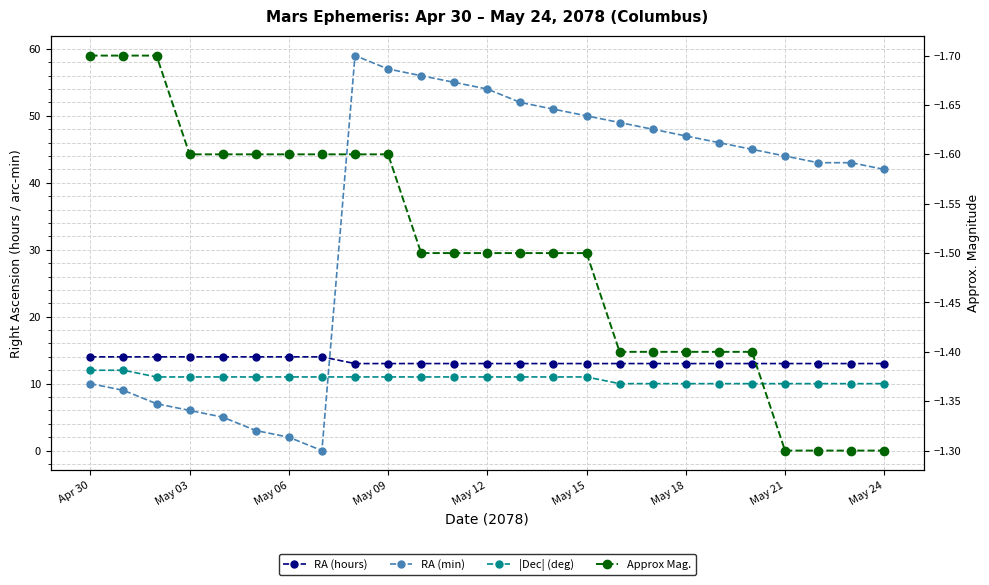

Rank the series at 13 from highest to lowest value.

RA (min), RA (hours), |Dec| (deg), Approx Mag.